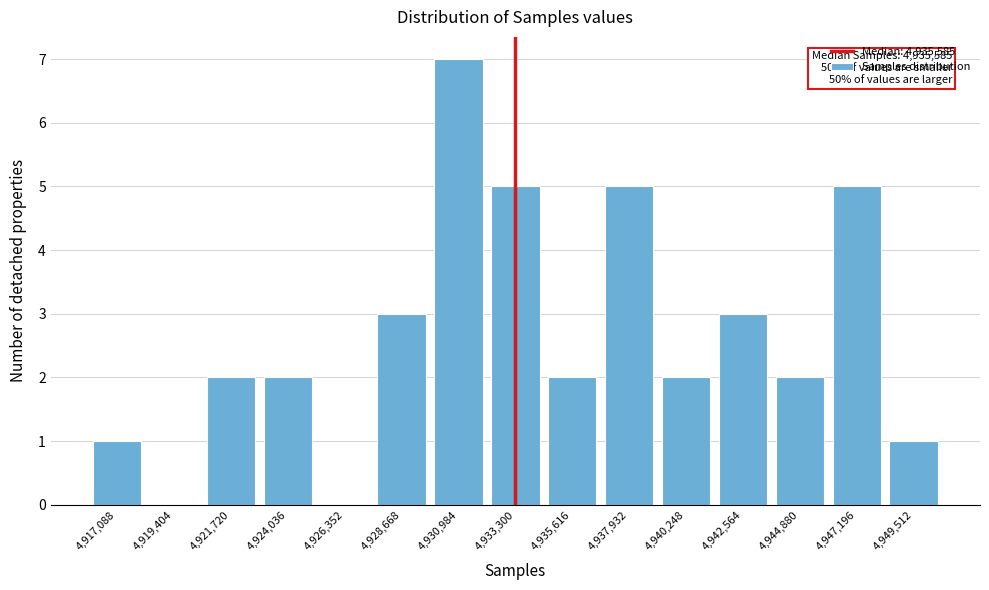

Reading left to right, transcribe all the data shown in this chart.

4,917,088=1	4,919,404=0	4,921,720=2	4,924,036=2	4,926,352=0	4,928,668=3	4,930,984=7	4,933,300=5	4,935,616=2	4,937,932=5	4,940,248=2	4,942,564=3	4,944,880=2	4,947,196=5	4,949,512=1